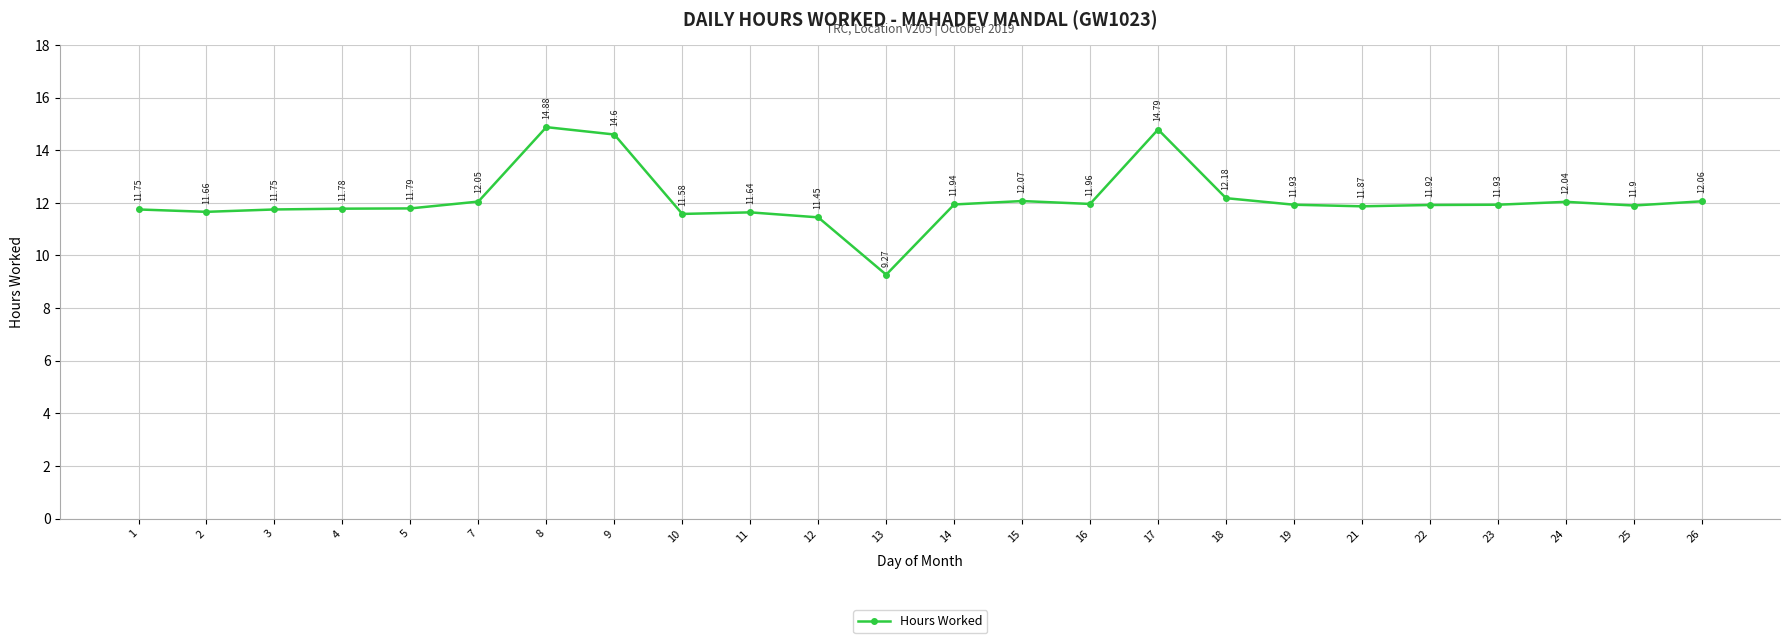

How many data points does each series have?

24